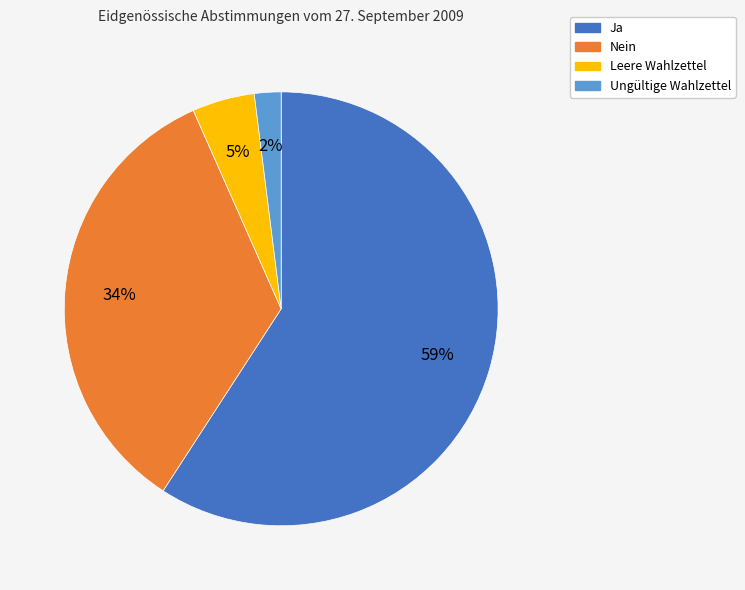

To the nearest percent, what is the combined percentage of Ja and Ungültige Wahlzettel?

61%